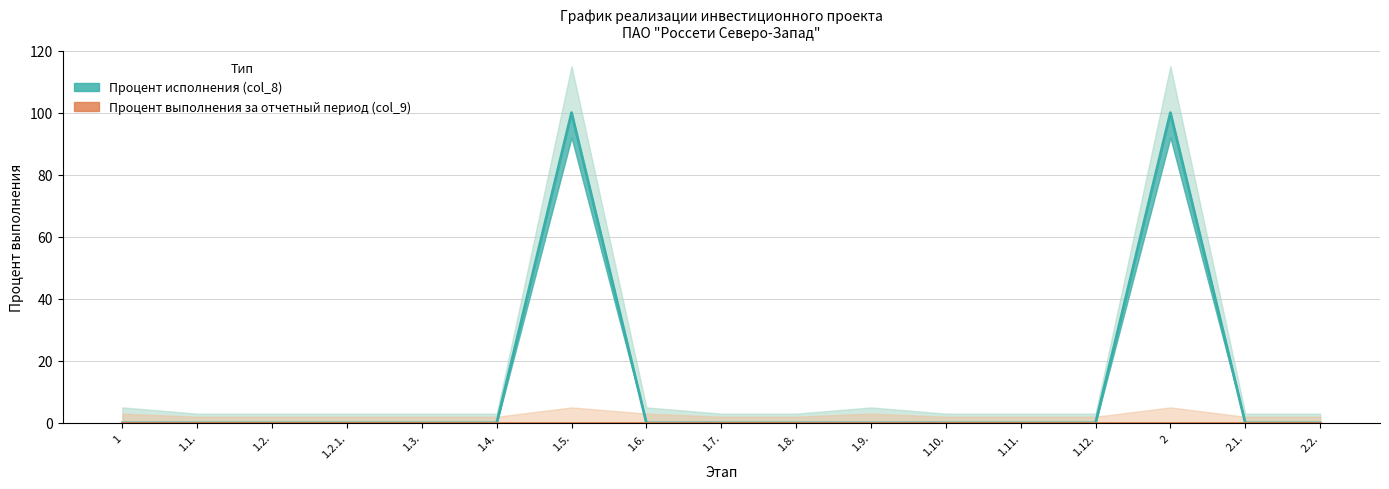

Which label corresponds to the smallest value in the chart?

1